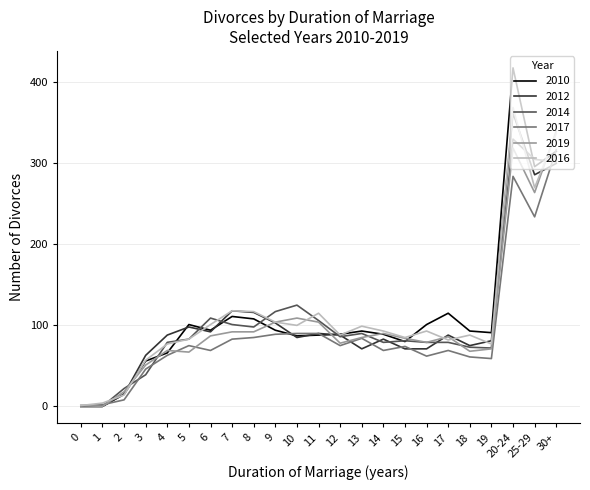

Which series has the widest spread of values?

2010